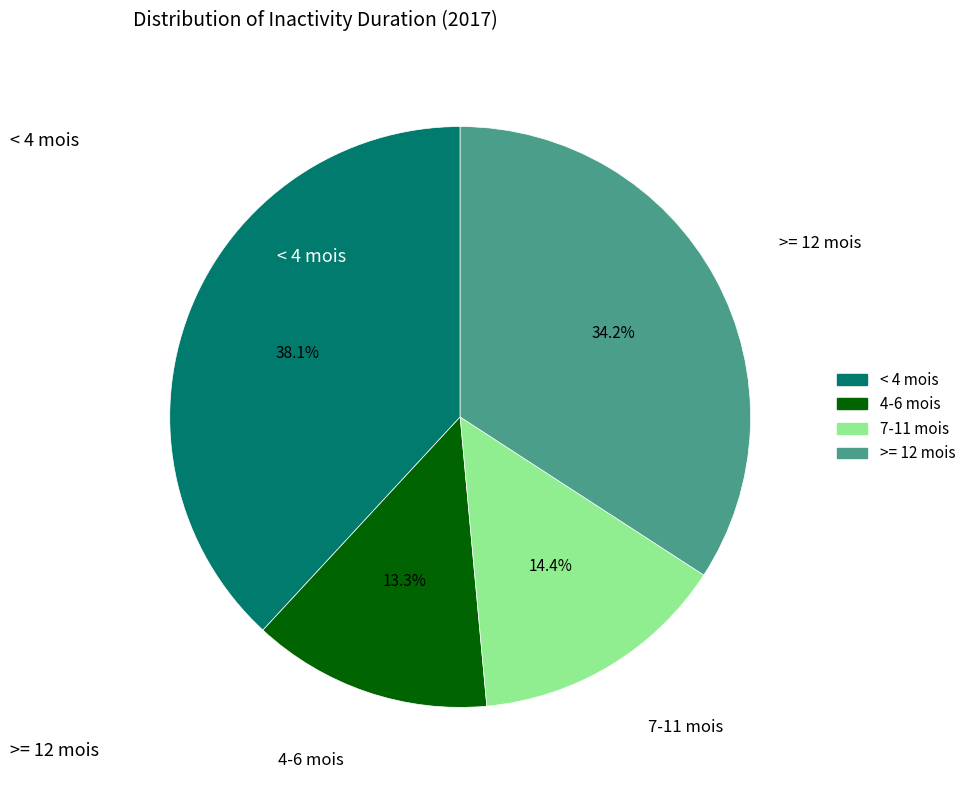

Is there any slice that represents more than half of the pie?

No